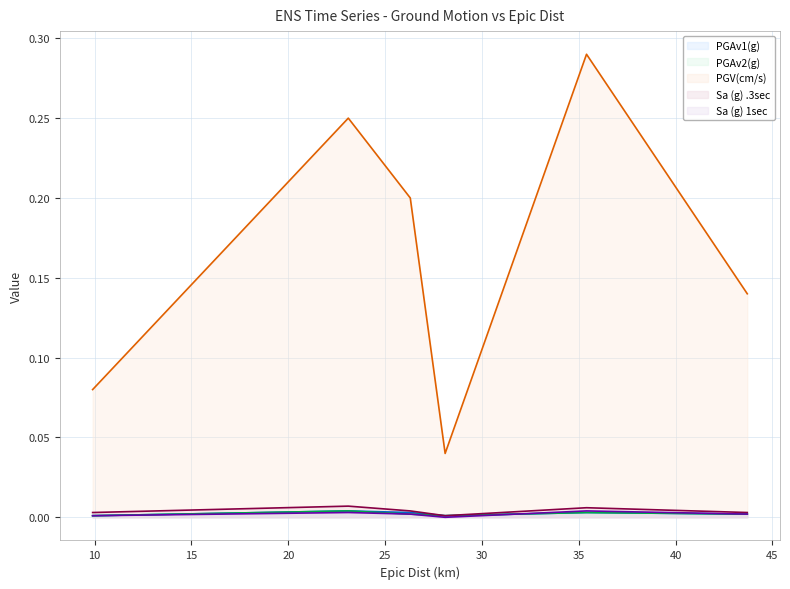

What is the label of the 1st point from the left?

9.9